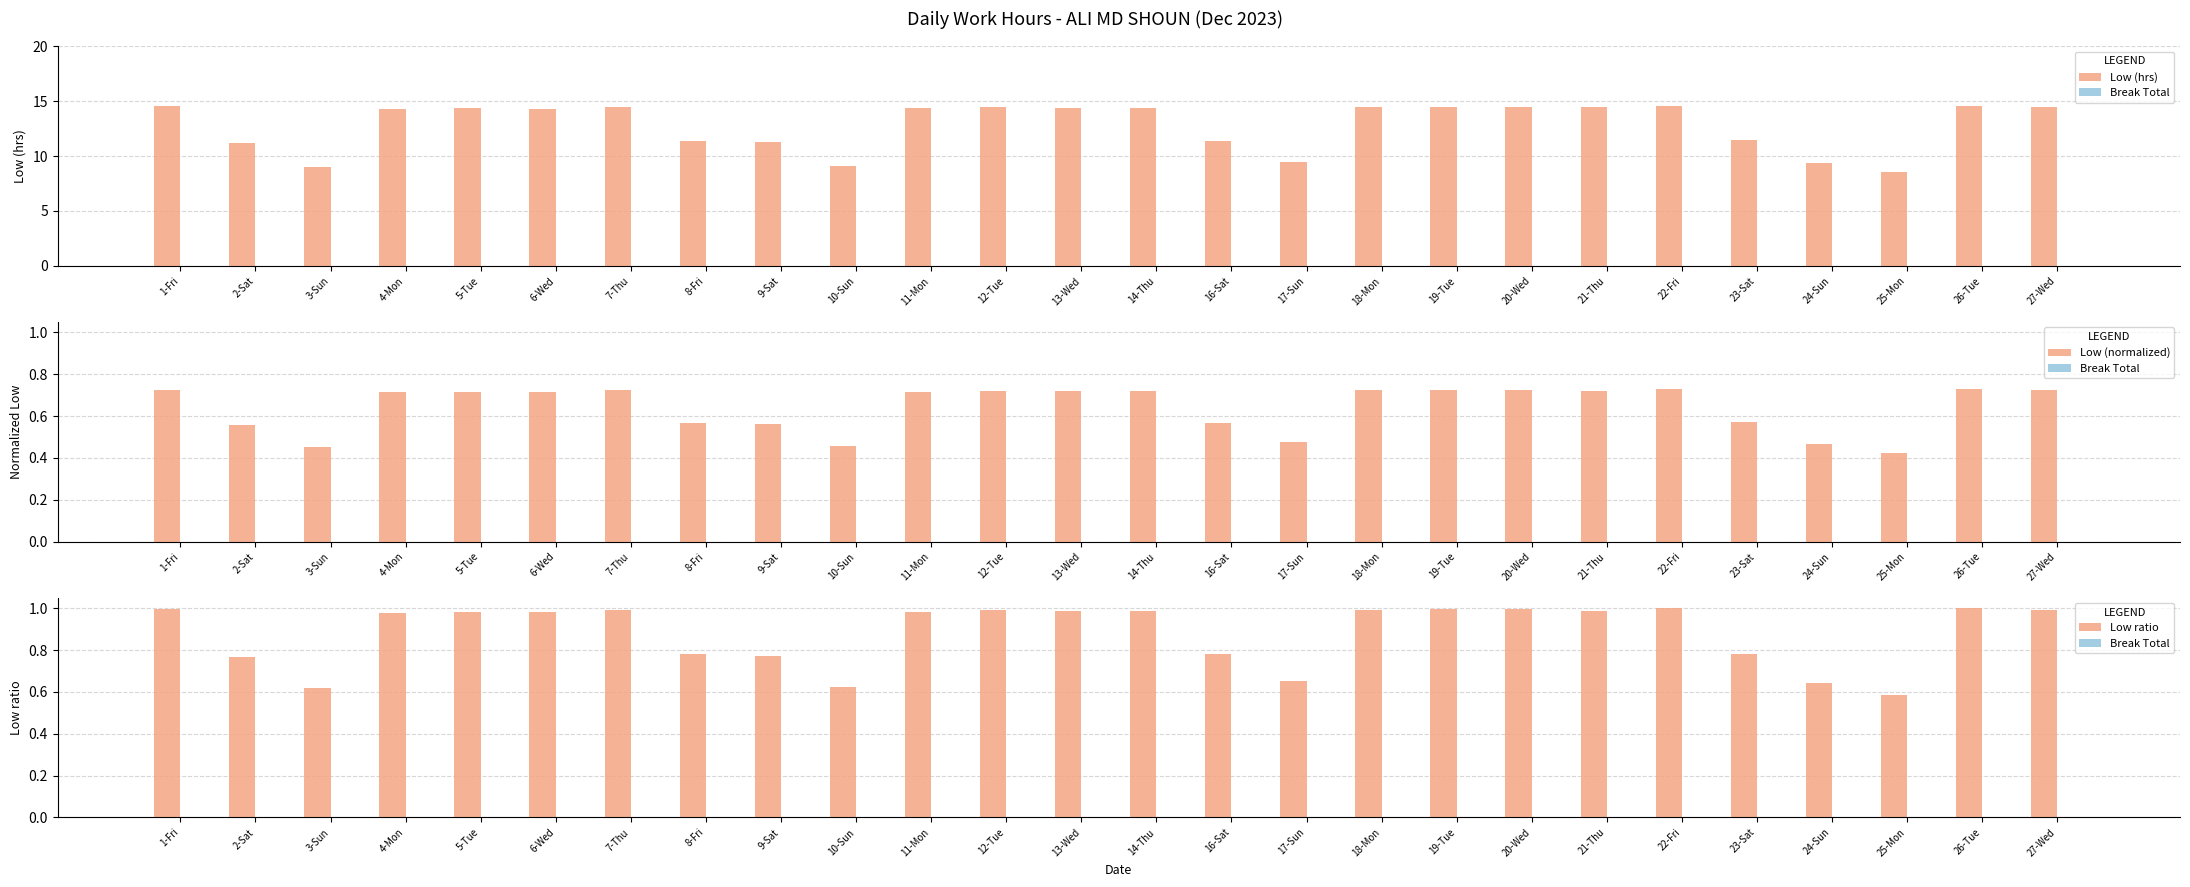

Count the number of categories in the chart.

26